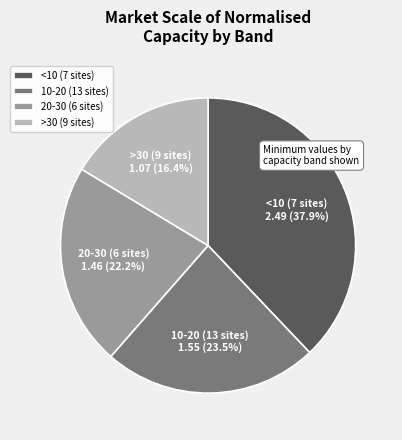

Which slice is the smallest?

>30 (9 sites)